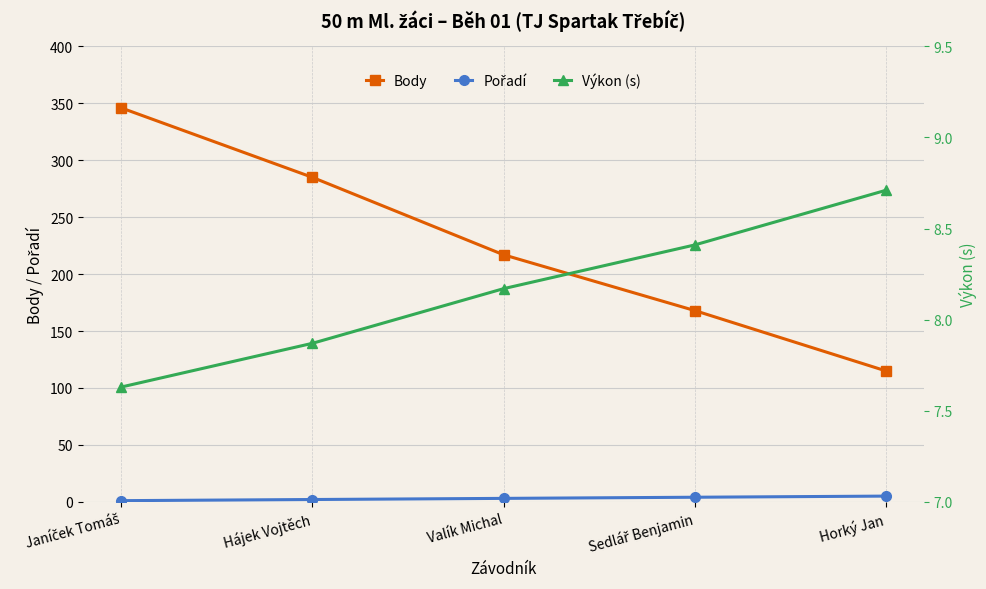

What is the difference between the second highest and second lowest values in the Výkon (s) series?

0.5